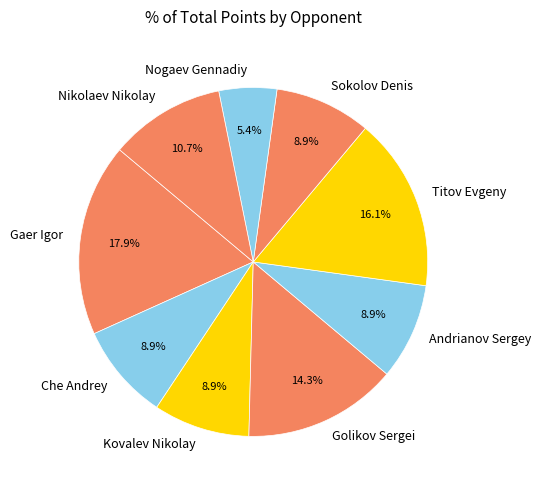

Approximately how many times larger is the value at Kovalev Nikolay compared to Gaer Igor?

0.5